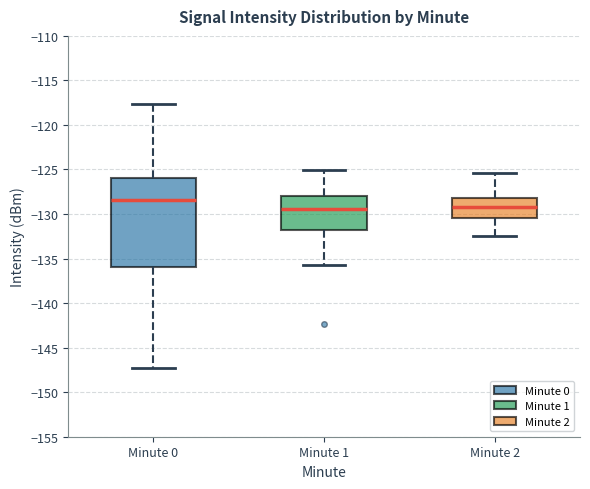

Reading left to right, transcribe this box plot: for each box, give where its median line is, the range the box spans, and where its two whiskers end, as read against the y-axis. The values are not printed on the chart, so give them approximately, as read against the axis.

Minute 0: median -128.5, box -136.0 to -126.0, whiskers -147.5 to -117.5
Minute 1: median -129.5, box -132.0 to -128.0, whiskers -135.5 to -125.0
Minute 2: median -129.0, box -130.5 to -128.0, whiskers -132.5 to -125.5